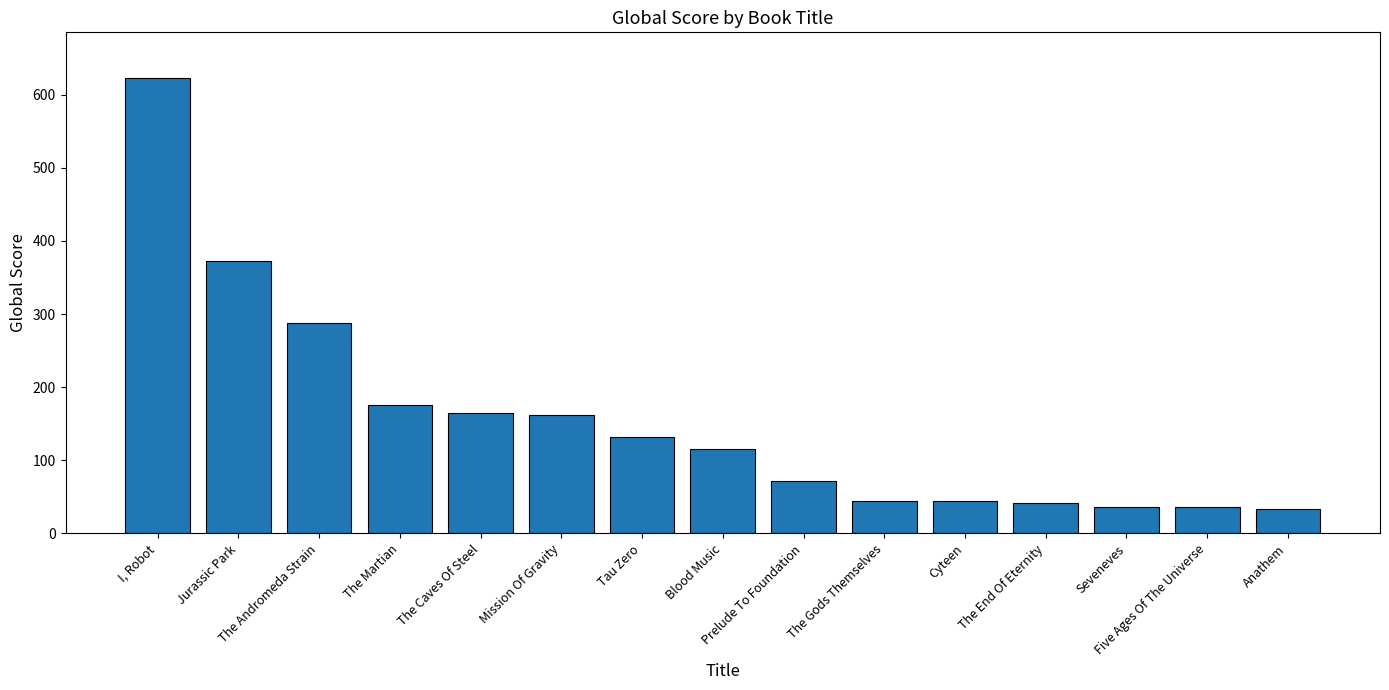

Does the chart contain stacked bars?

No